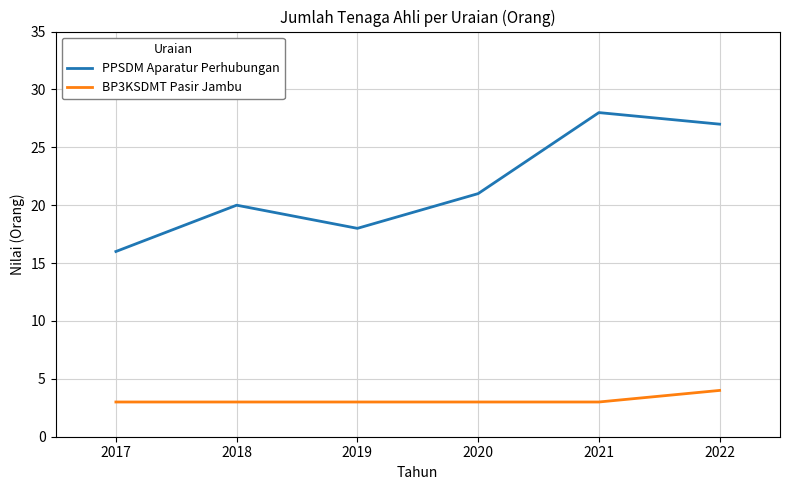

What are all the series names shown in the legend?

PPSDM Aparatur Perhubungan, BP3KSDMT Pasir Jambu